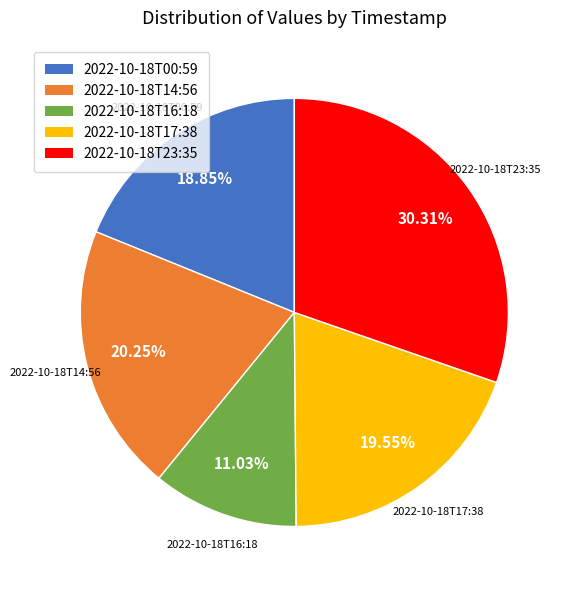

To the nearest percent, what is the combined percentage of 2022-10-18T16:18 and 2022-10-18T17:38?

31%